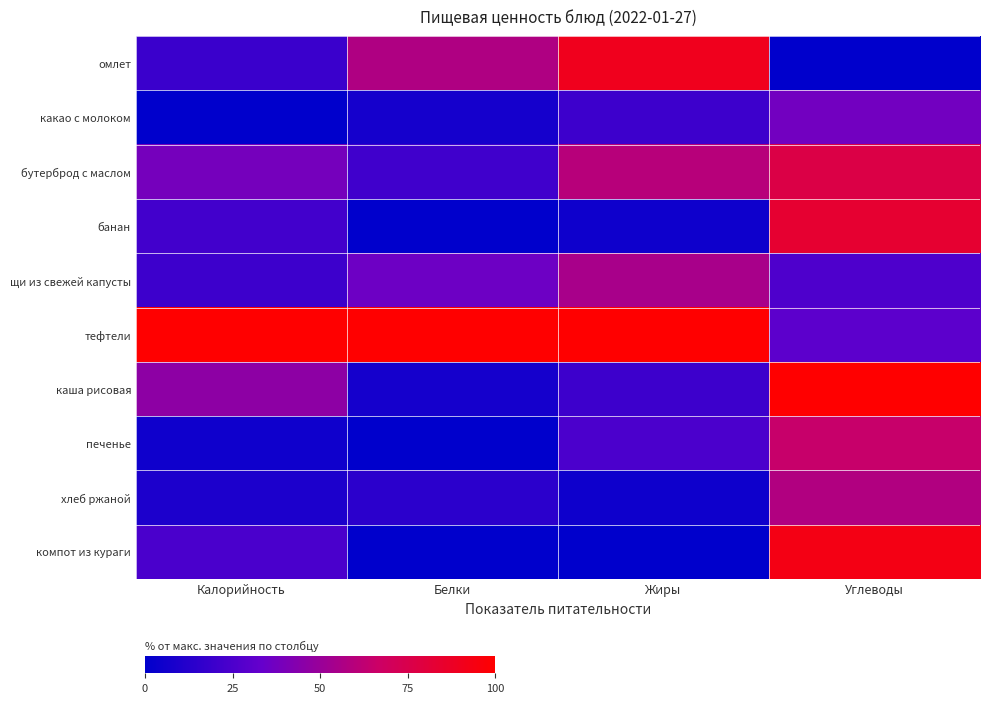

Reading left to right, what are all the values shown in this chart?

омлет: Калорийность=19.4	Белки=57.1	Жиры=90.0	Углеводы=0.0
какао с молоком: Калорийность=0.0	Белки=7.1	Жиры=20.0	Углеводы=37.2
бутерброд с маслом: Калорийность=38.4	Белки=21.4	Жиры=60.0	Углеводы=76.7
банан: Калорийность=21.9	Белки=0.0	Жиры=5.0	Углеводы=83.7
щи из свежей капусты: Калорийность=20.1	Белки=35.7	Жиры=55.0	Углеводы=25.6
тефтели: Калорийность=100.0	Белки=100.0	Жиры=100.0	Углеводы=30.2
каша рисовая: Калорийность=46.2	Белки=7.1	Жиры=20.0	Углеводы=100.0
печенье: Калорийность=5.4	Белки=0.0	Жиры=25.0	Углеводы=65.1
хлеб ржаной: Калорийность=9.7	Белки=14.3	Жиры=5.0	Углеводы=58.1
компот из кураги: Калорийность=24.4	Белки=0.0	Жиры=0.0	Углеводы=93.0